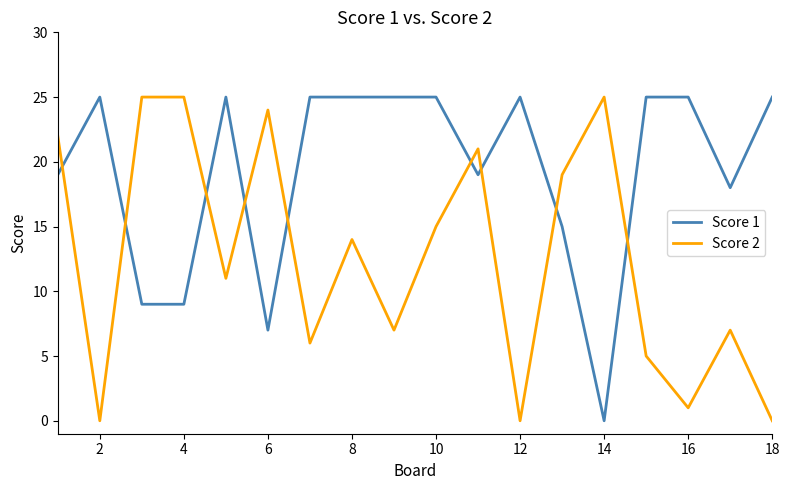

Which series ends up on top after the final intersection of Score 2 and Score 1?

Score 1